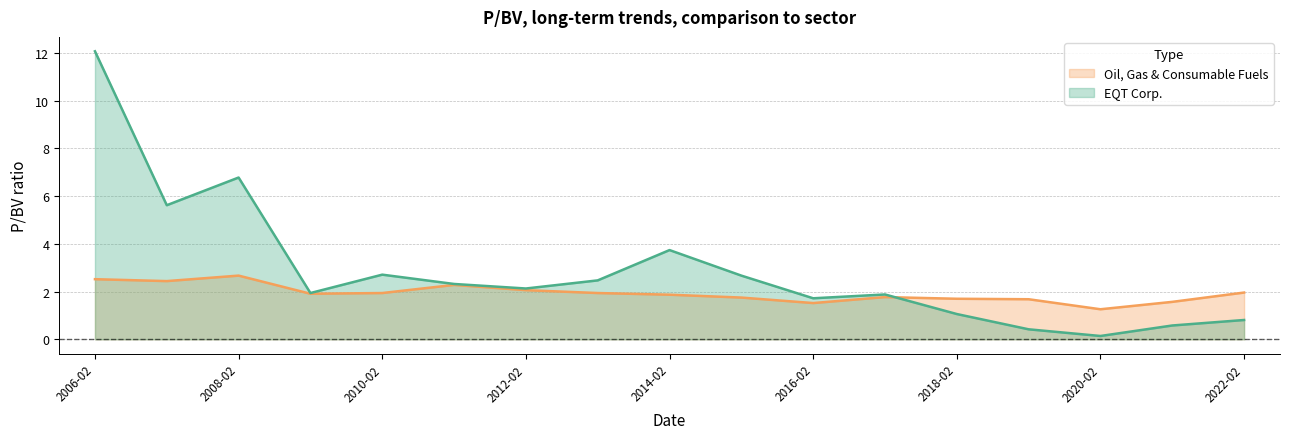

Reading left to right, extract all data points from this chart.

EQT Corp.: 12.1	5.6	6.8	1.9	2.7	2.3	2.1	2.5	3.7	2.7	1.7	1.9	1.1	0.4	0.1	0.6	0.8
Oil, Gas & Consumable Fuels: 2.5	2.4	2.7	1.9	1.9	2.3	2.1	1.9	1.9	1.8	1.5	1.8	1.7	1.7	1.3	1.6	2.0